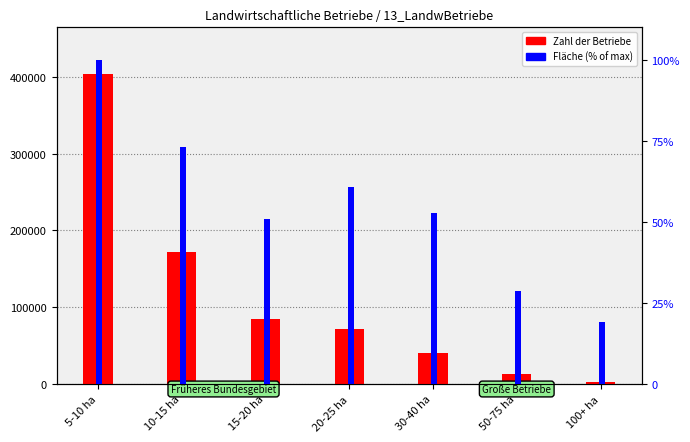

What is the sum of the Zahl der Betriebe values at 10-15 ha and 30-40 ha?

212070.0